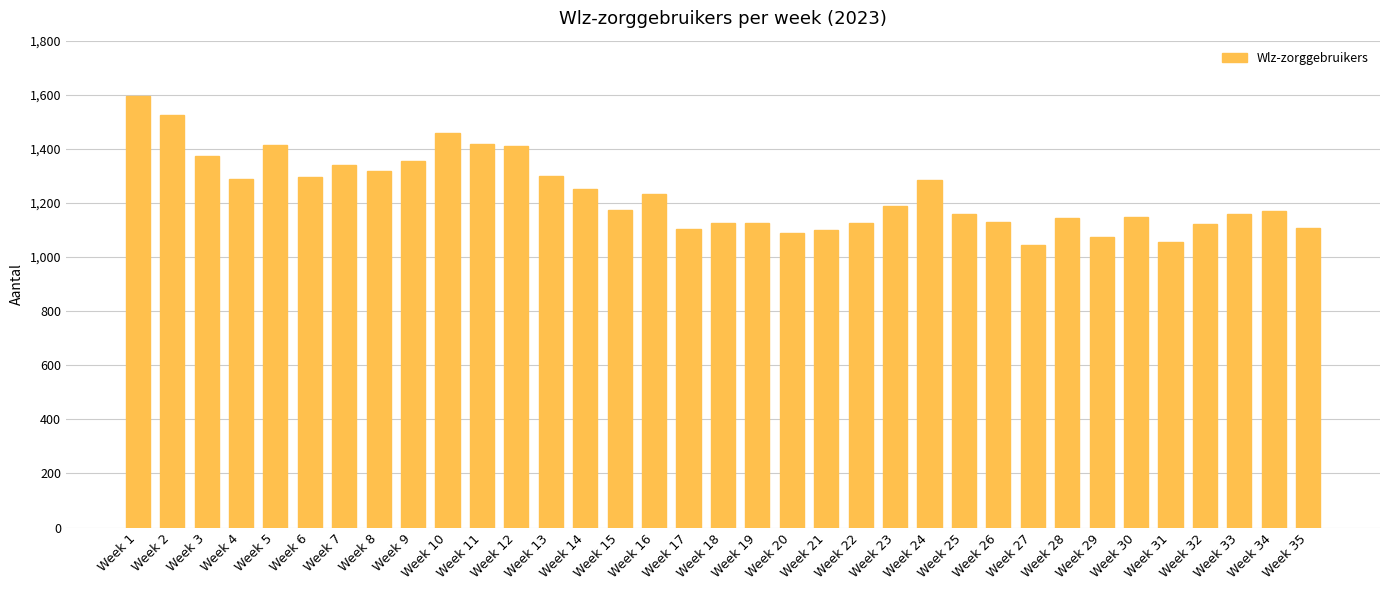

What is the maximum value shown in the chart?

1595